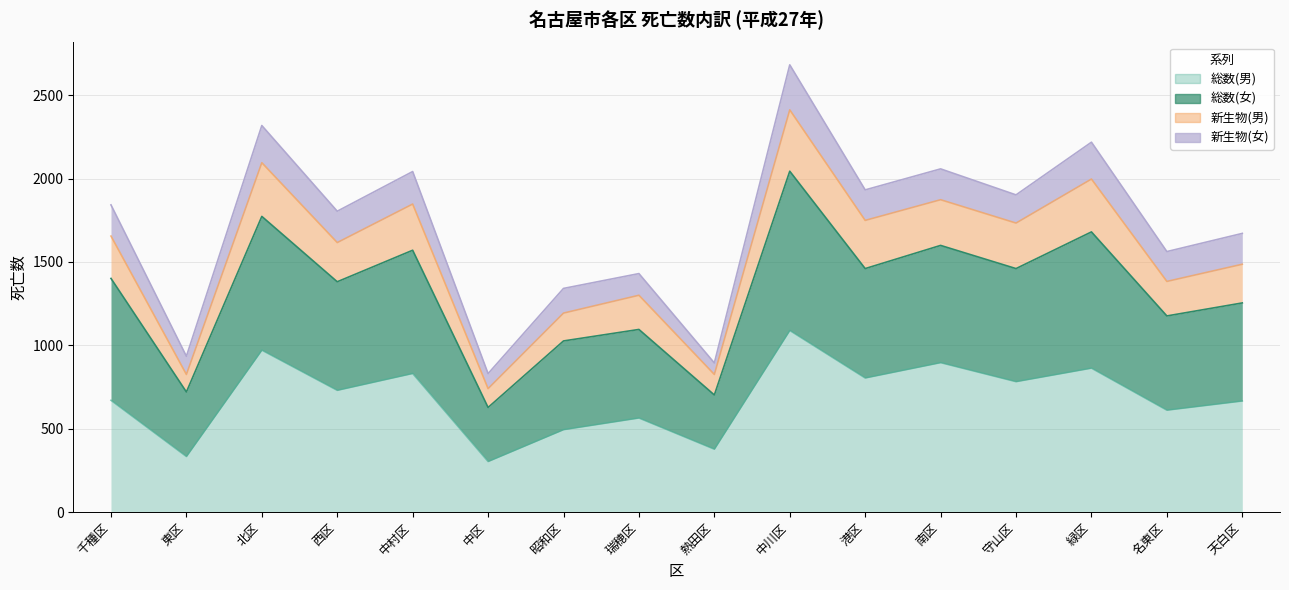

Which category has the highest value across all series?

中川区